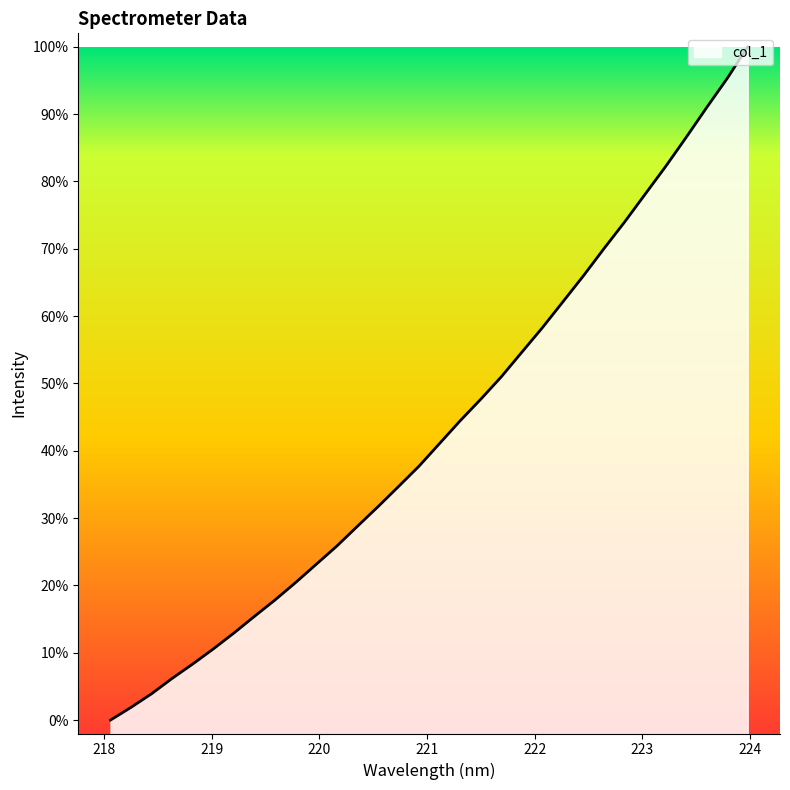

What is the label of the 9th point from the right?

222.4538